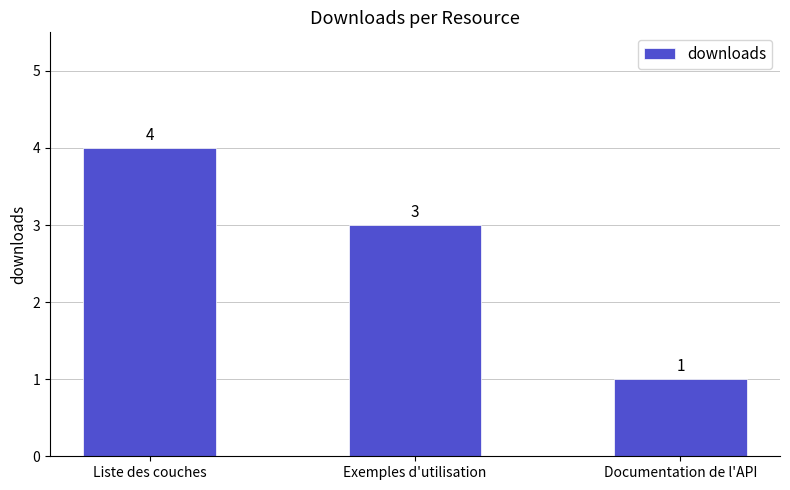

What is the change in value from Liste des couches to Exemples d'utilisation?

-1